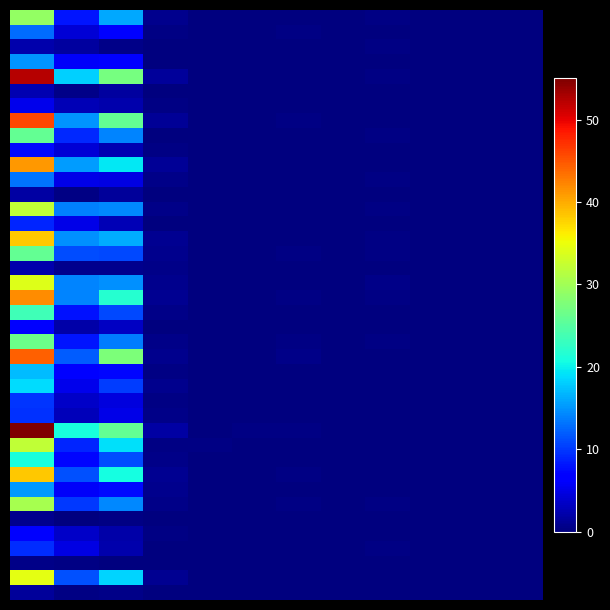

How many data points does each series have?

12